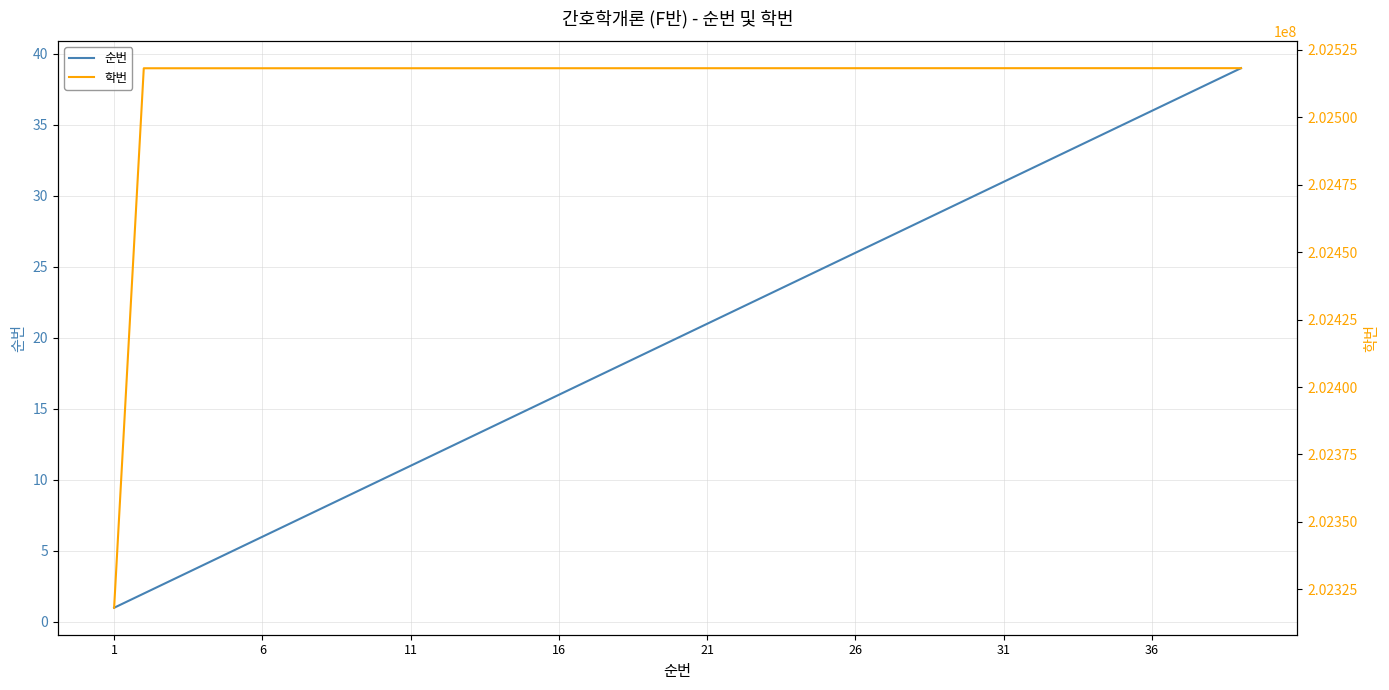

What is the maximum value for 순번?

39